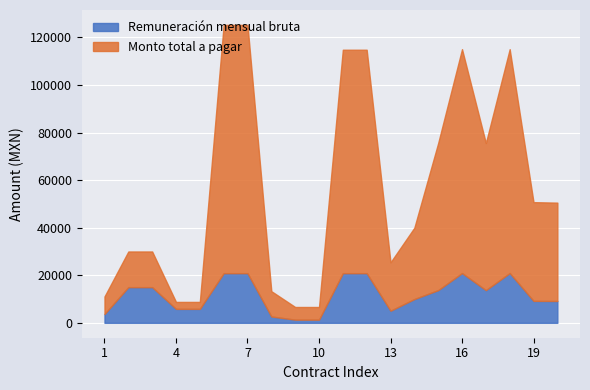

In Remuneración mensual bruta, how many points are higher than both neighbors (excluding endpoints)?

2